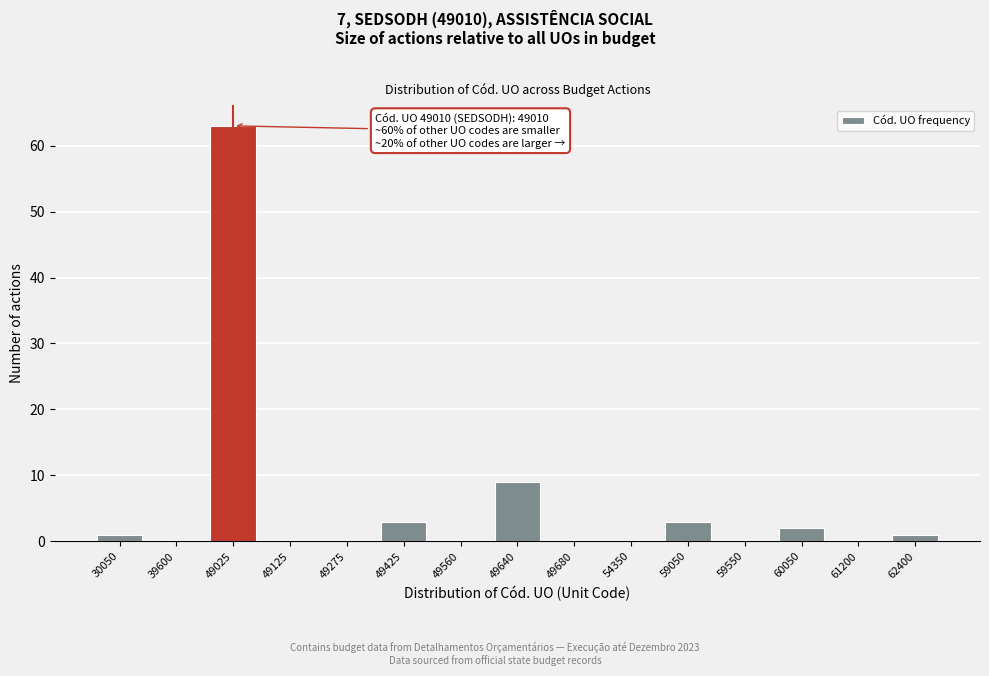

Reading right to left, list all the values displayed in this chart.

62400=1	61200=0	60050=2	59550=0	59050=3	54350=0	49680=0	49640=9	49560=0	49425=3	49275=0	49125=0	49025=63	39600=0	30050=1